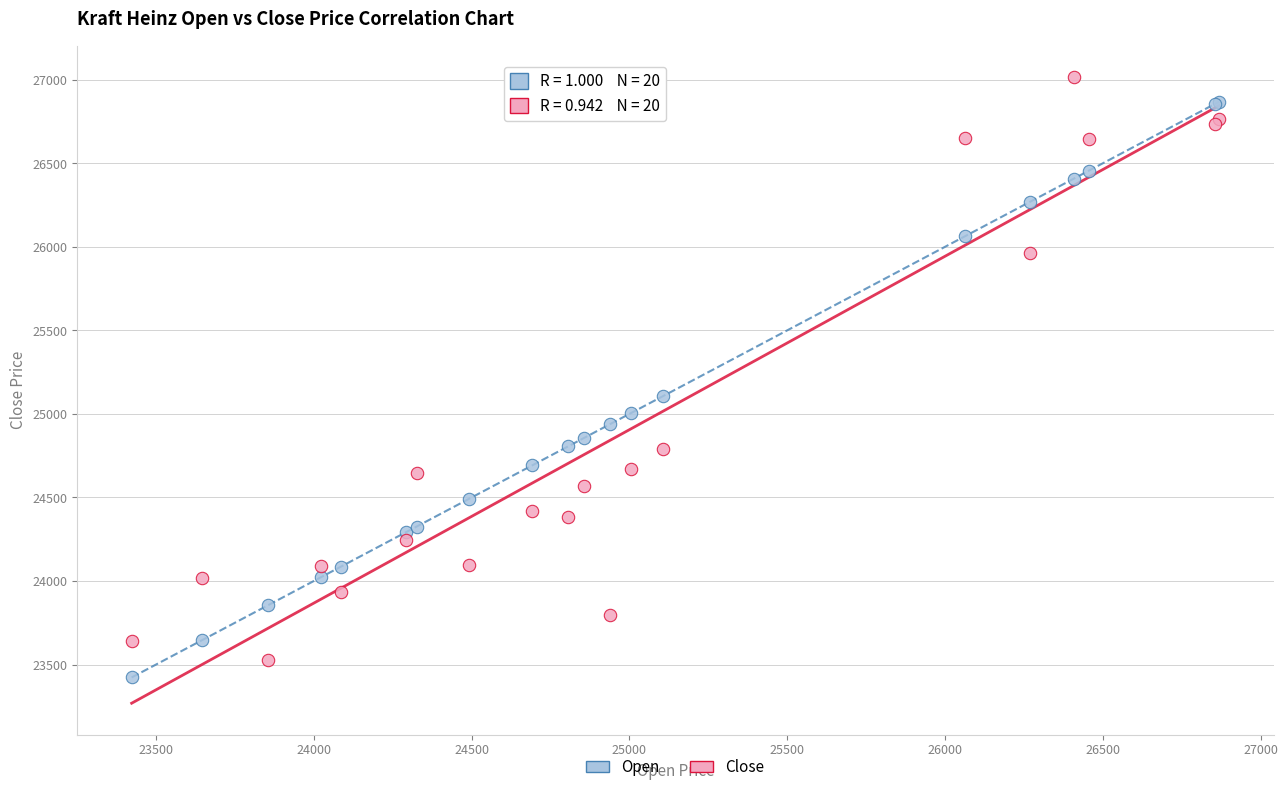

What is the X range (max minus min) for the scatter plot?

3446